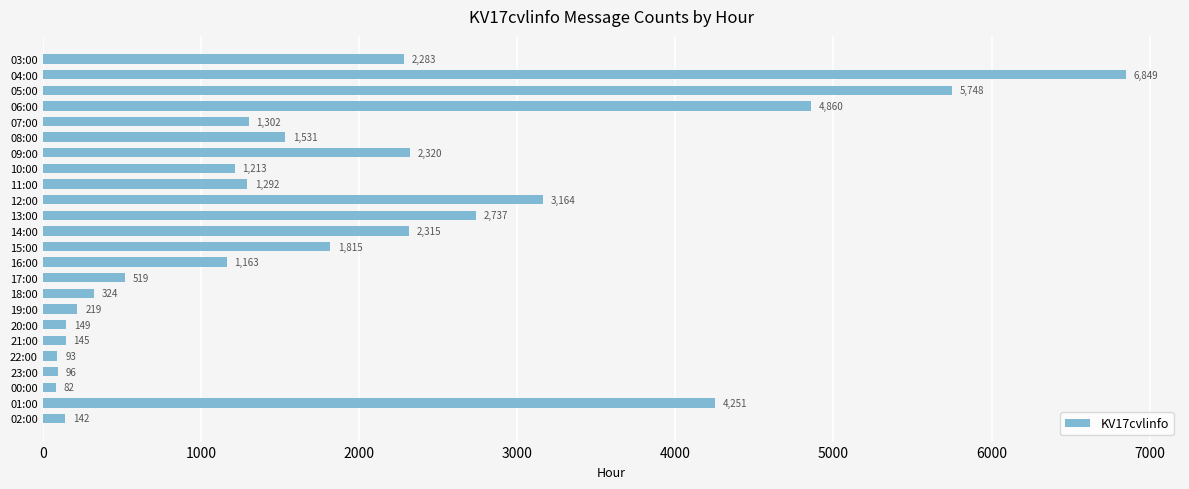

Which label corresponds to the largest value in the chart?

04:00